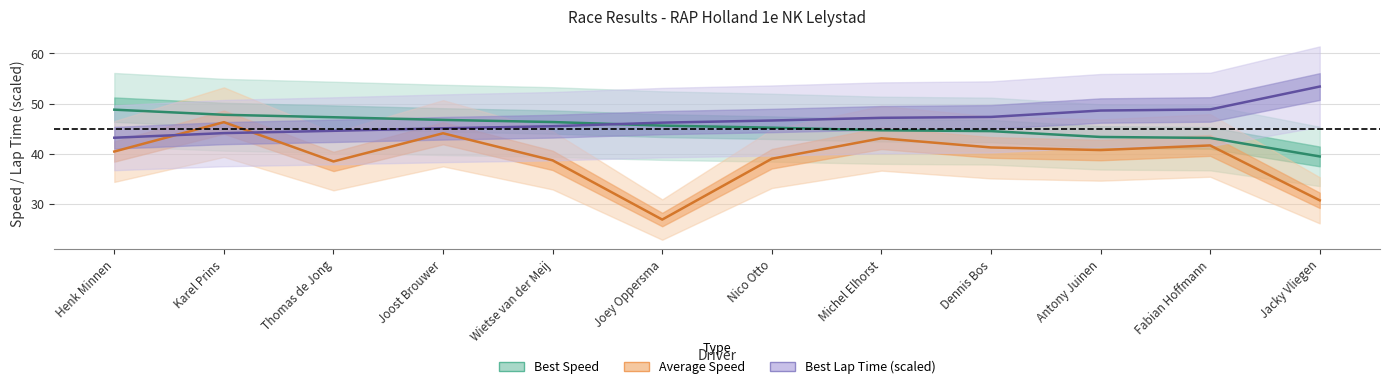

Reading right to left, transcribe all the data shown in this chart.

Best Lap time: 53.4	48.8	48.6	47.3	47.1	46.6	46.2	45.5	45.1	44.6	44.1	43.2
Best Speed: 39.4	43.1	43.3	44.5	44.7	45.2	45.6	46.3	46.7	47.3	47.8	48.8
Average Speed: 30.7	41.6	40.7	41.2	43.1	39.0	26.8	38.7	44.1	38.4	46.3	40.4